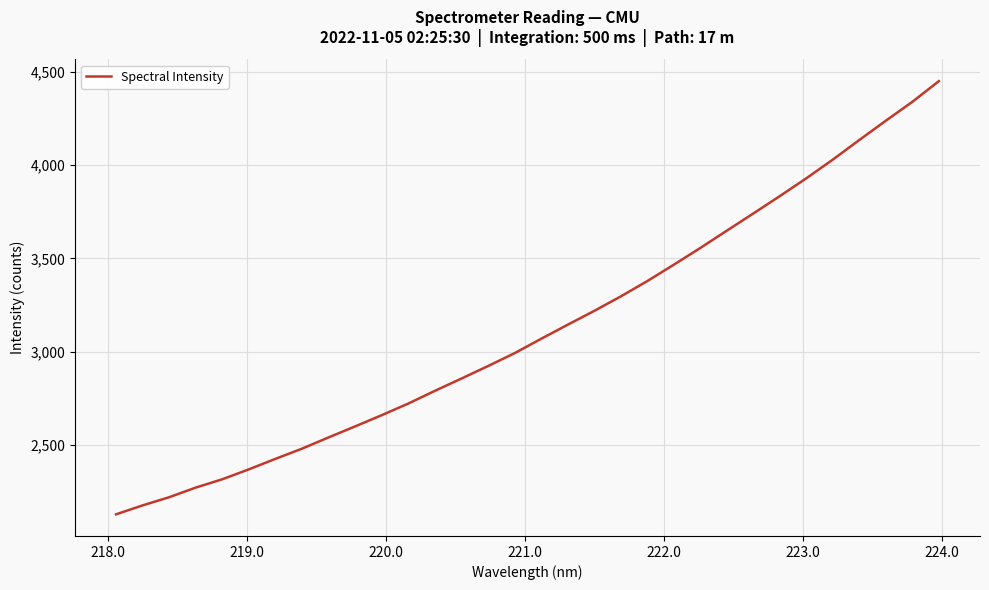

What is the maximum value shown in the chart?

4449.3